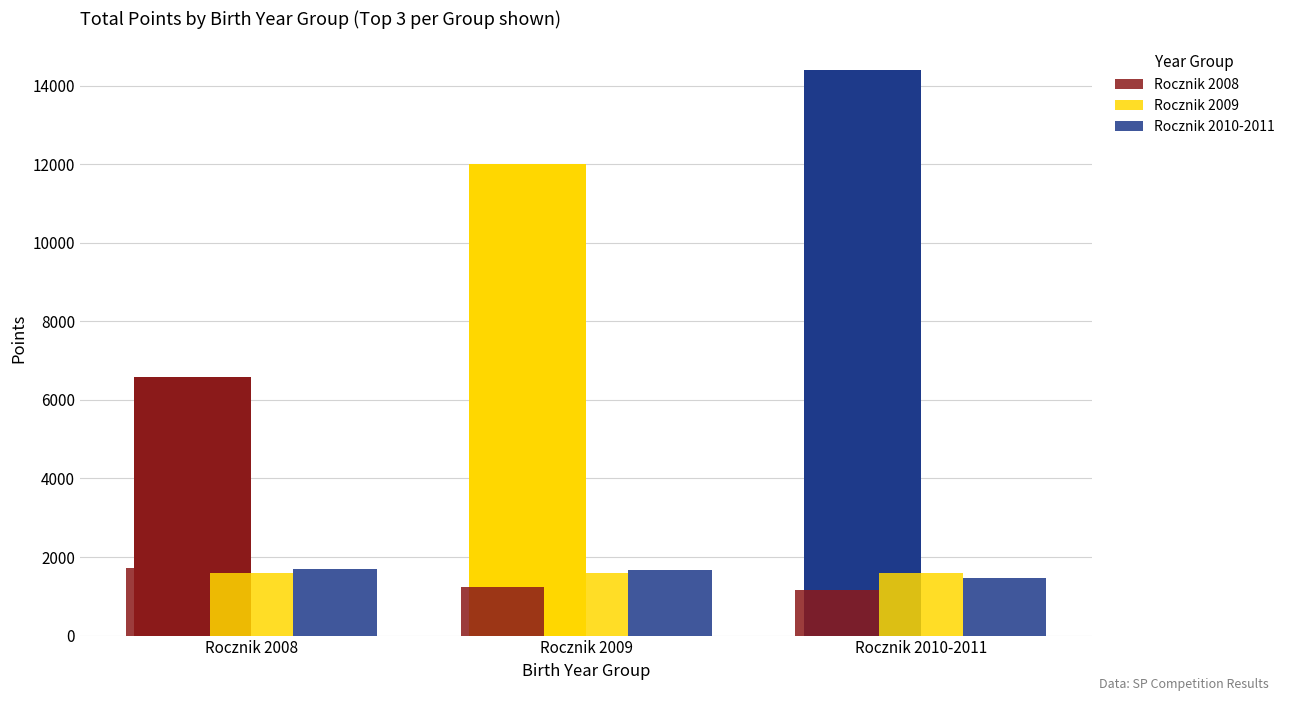

What are all the series names shown in the legend?

Rocznik 2008, Rocznik 2009, Rocznik 2010-2011